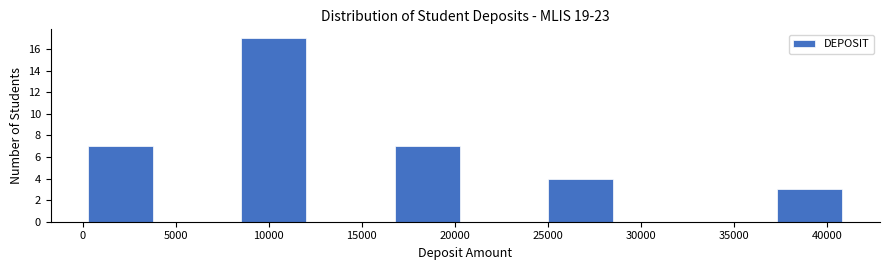

Over which range of the x-axis is the bar tallest?

8000 to 12500